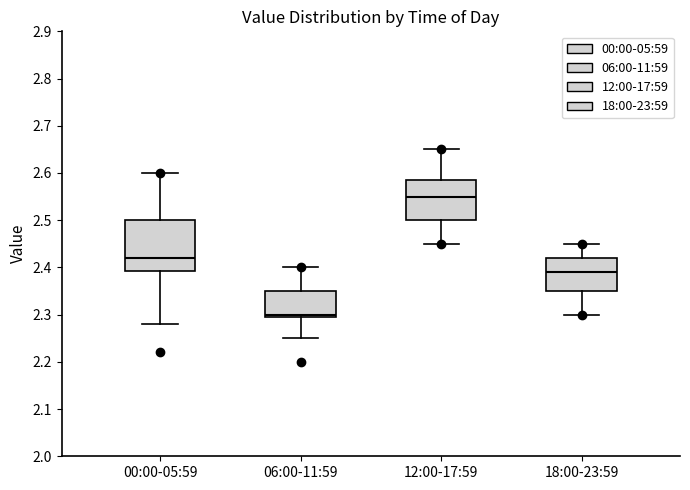

Which box's median line is the lowest?

06:00-11:59